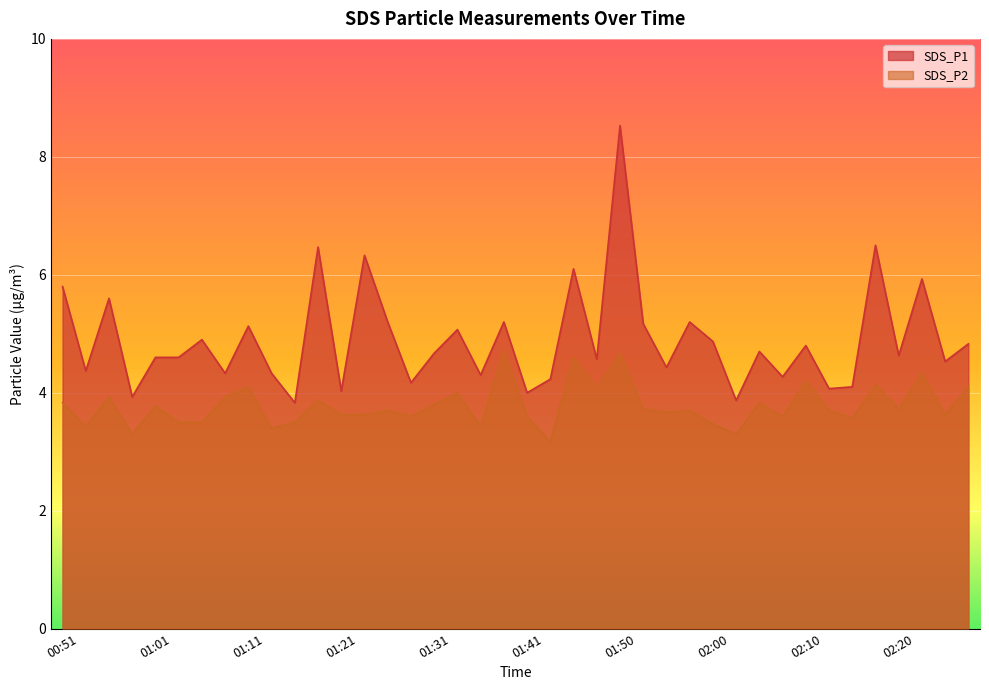

How many lines are shown in the chart?

2